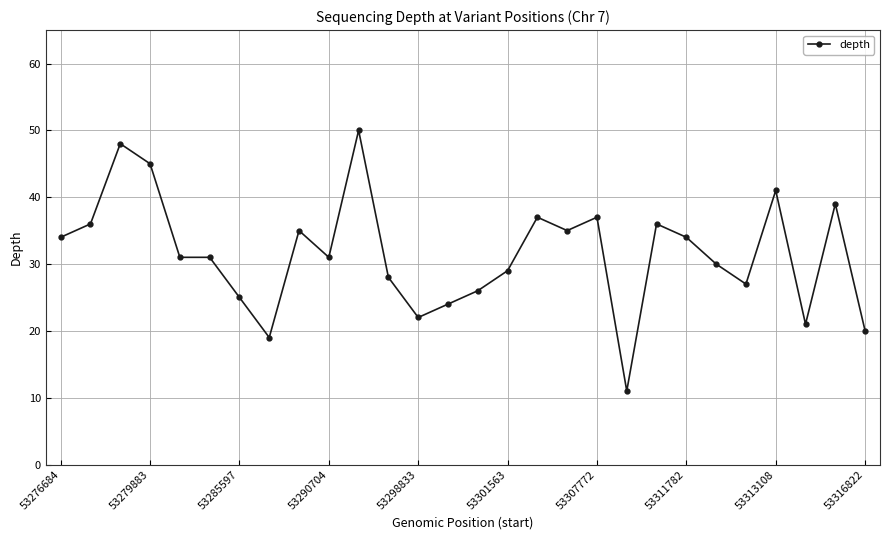

How many lines are shown in the chart?

1